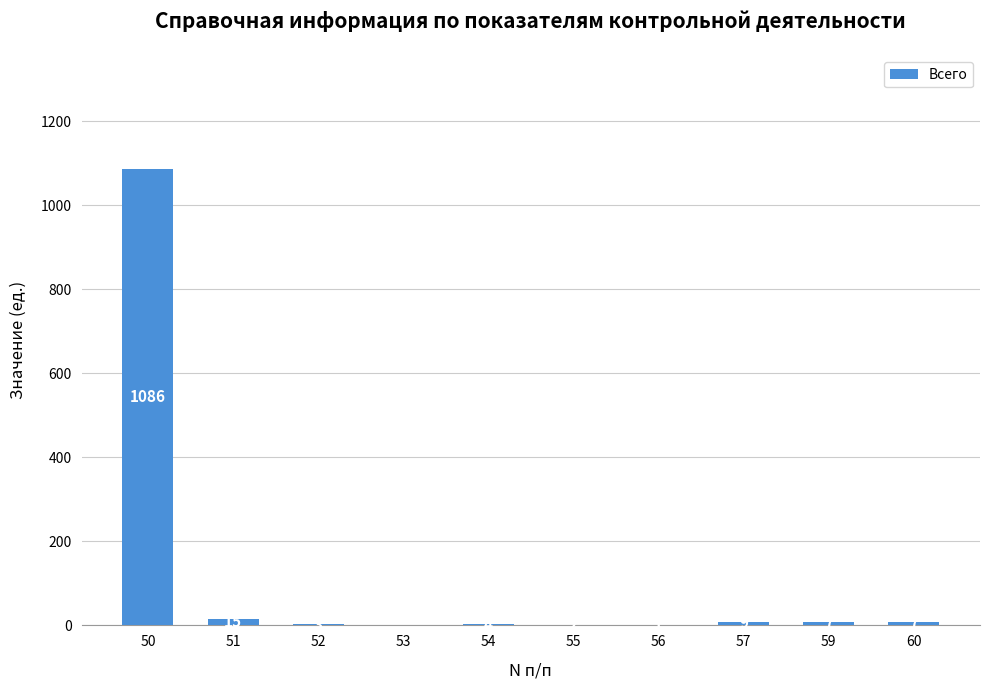

What is the difference between the values at 56 and 53?

1